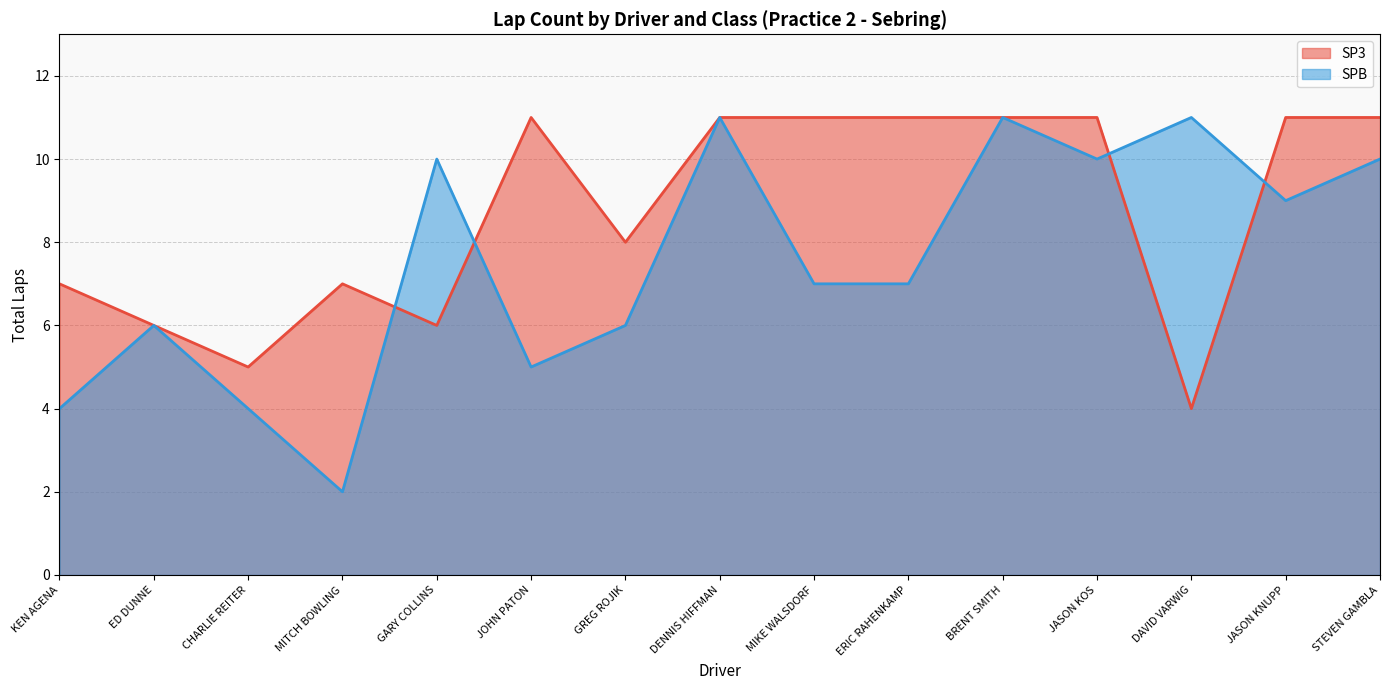

Reading left to right, transcribe all the data shown in this chart.

SP3: KEN AGENA=7	ED DUNNE=6	CHARLIE REITER=5	MITCH BOWLING=7	GARY COLLINS=6	JOHN PATON=11	GREG ROJIK=8	DENNIS HIFFMAN=11	MIKE WALSDORF=11	ERIC RAHENKAMP=11	BRENT SMITH=11	JASON KOS=11	DAVID VARWIG=4	JASON KNUPP=11	STEVEN GAMBLA=11
SPB: KEN AGENA=4	ED DUNNE=6	CHARLIE REITER=4	MITCH BOWLING=2	GARY COLLINS=10	JOHN PATON=5	GREG ROJIK=6	DENNIS HIFFMAN=11	MIKE WALSDORF=7	ERIC RAHENKAMP=7	BRENT SMITH=11	JASON KOS=10	DAVID VARWIG=11	JASON KNUPP=9	STEVEN GAMBLA=10